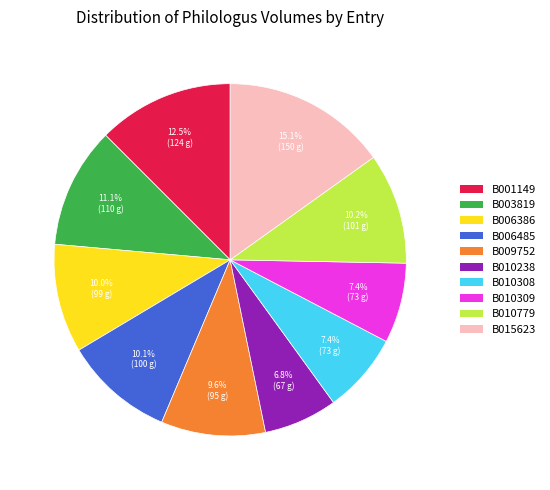

To the nearest percent, what percentage of the pie is B009752?

10%